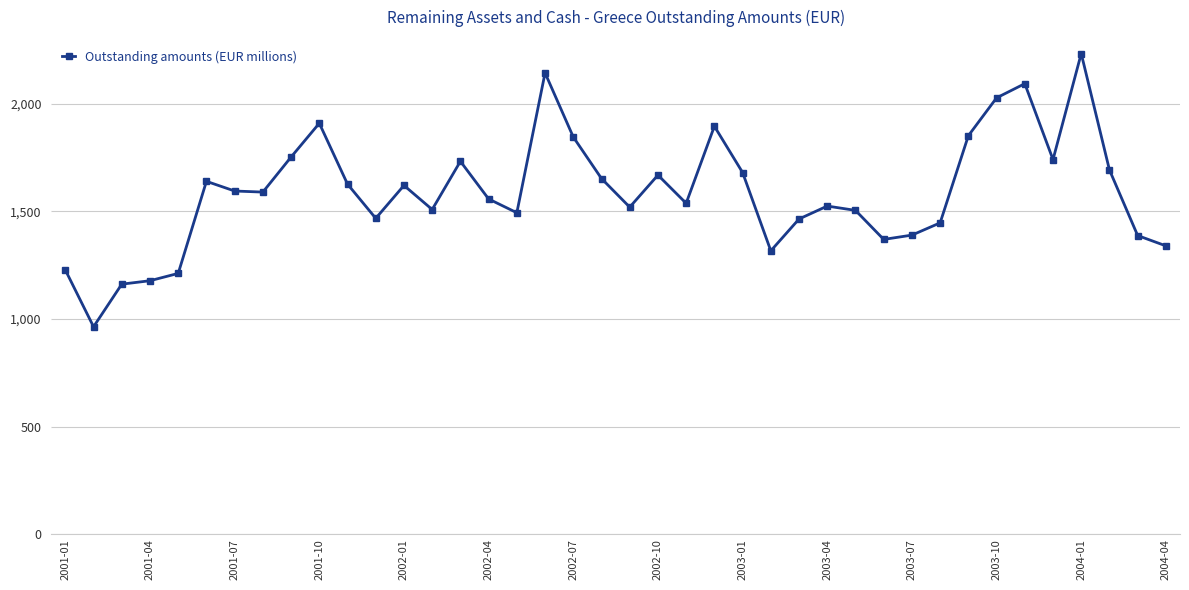

What is the value of the 6th point from the left?

1640